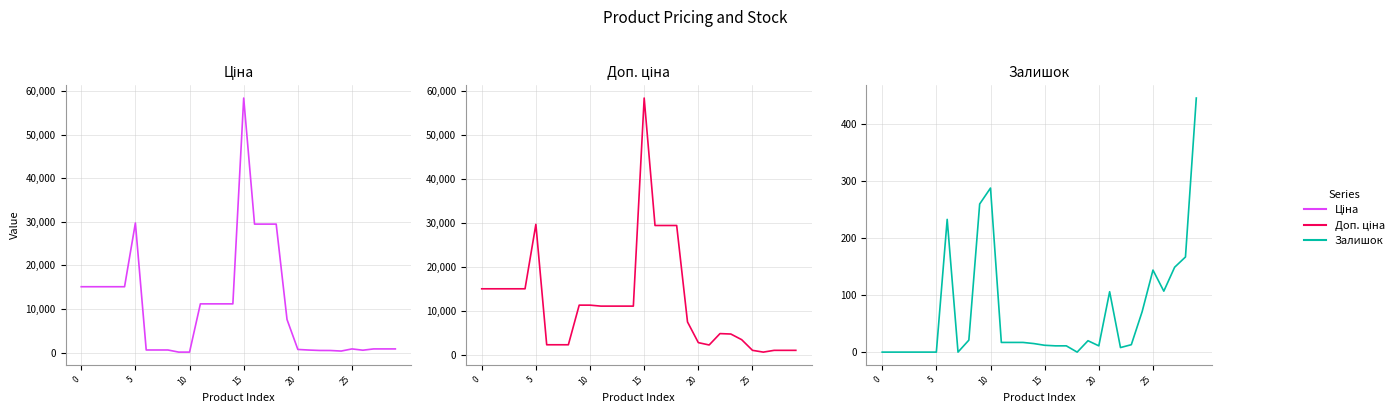

Which series has the largest total across all categories?

Доп. ціна